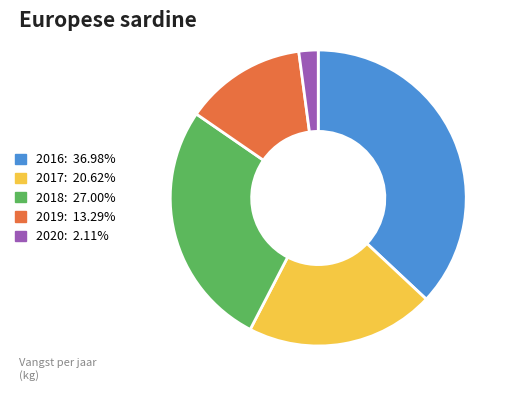

Do 2017 and 2020 together represent more than half of the pie?

No